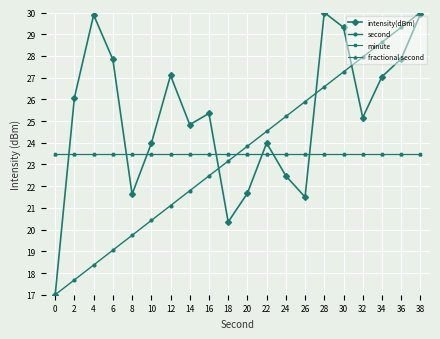

How many categories are shown in the chart?

20